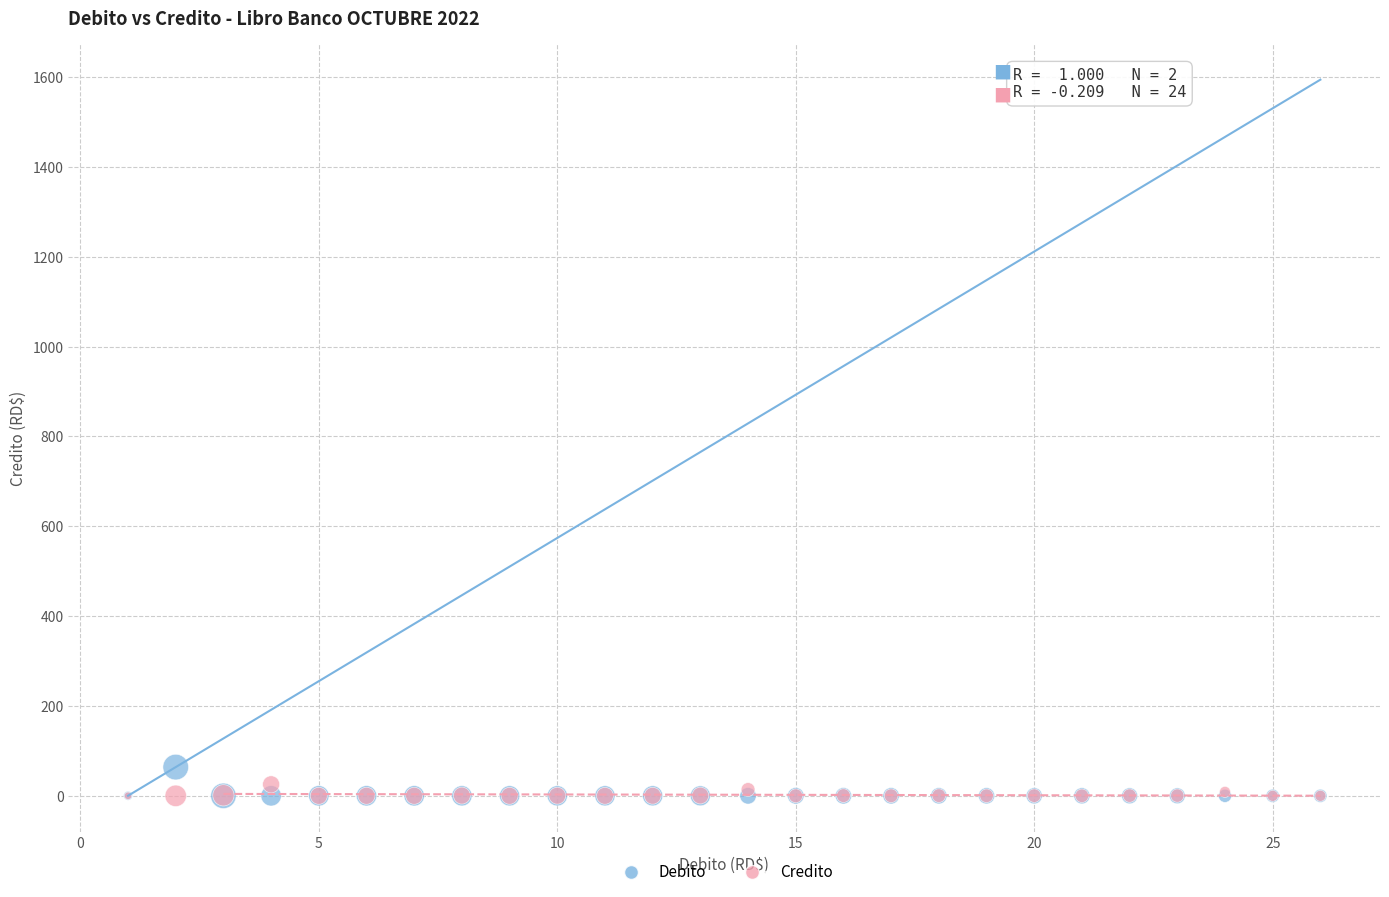

What are all the series names shown in the legend?

Debito, Credito